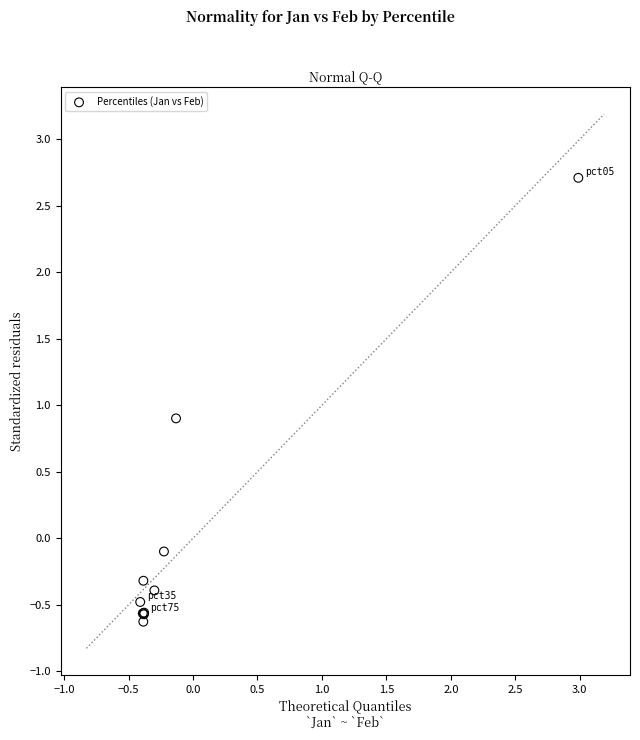

What Y value in the scatter plot is closest to 1?

0.9